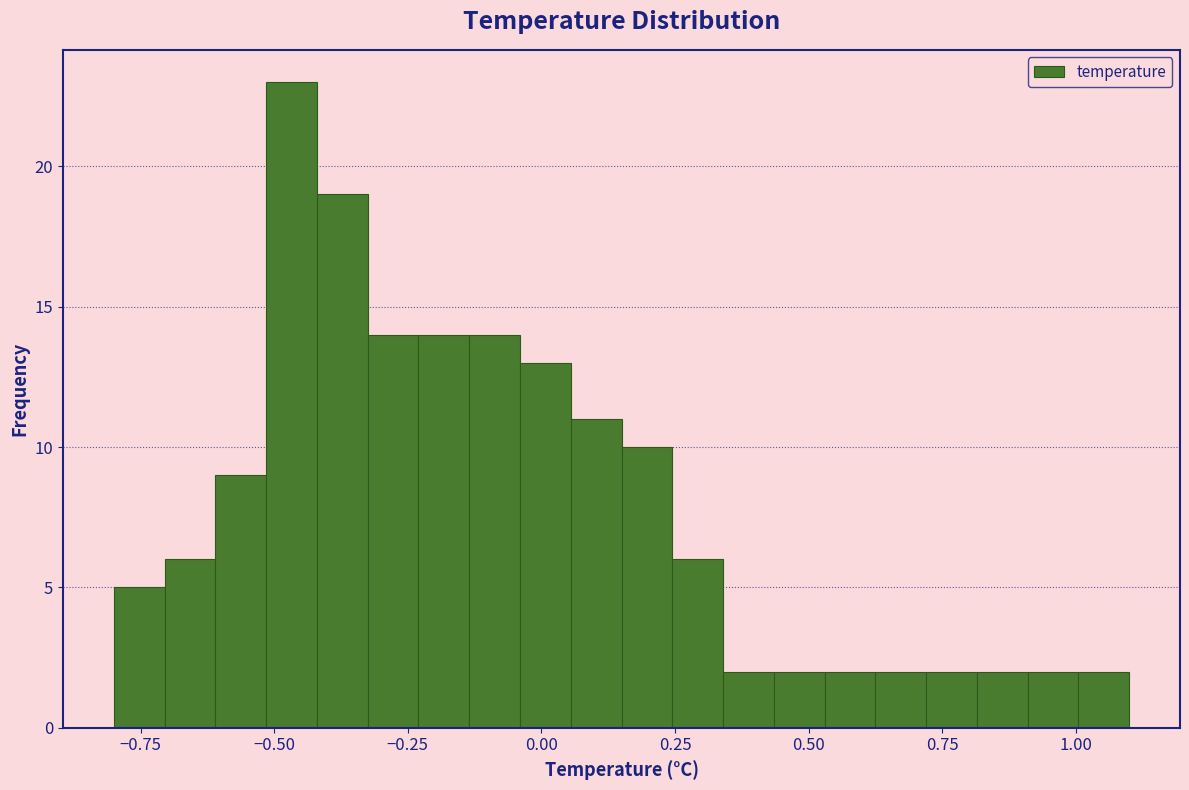

Around what value on the x-axis is the tallest bar? Give the approximate position of its centre, as read against the axis.

-0.45